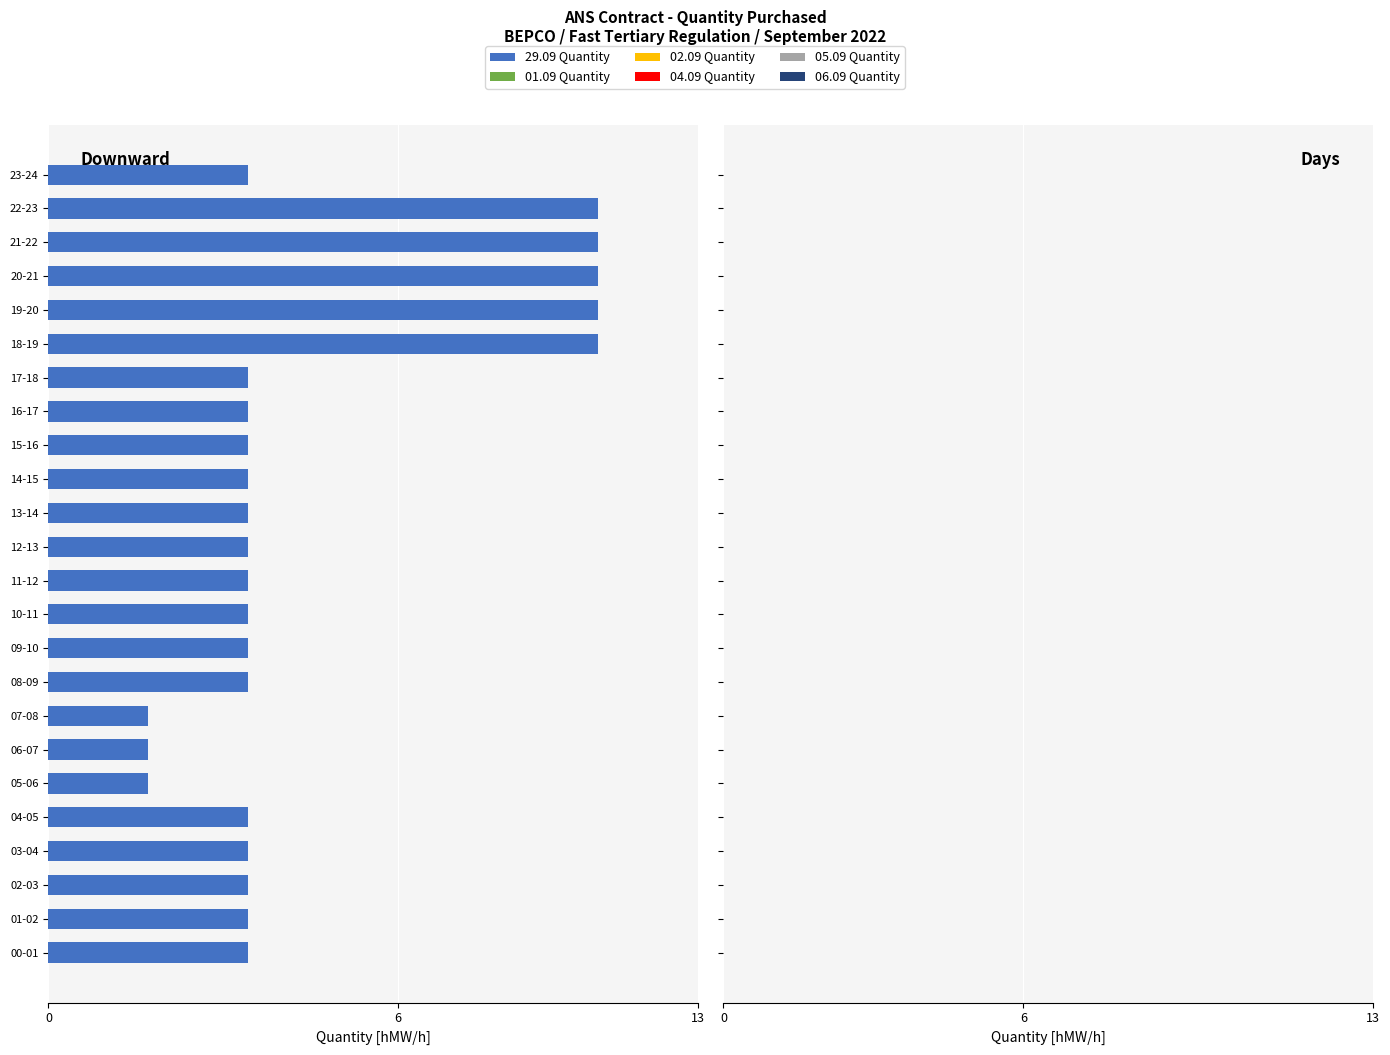

Does the chart contain any negative values?

Yes